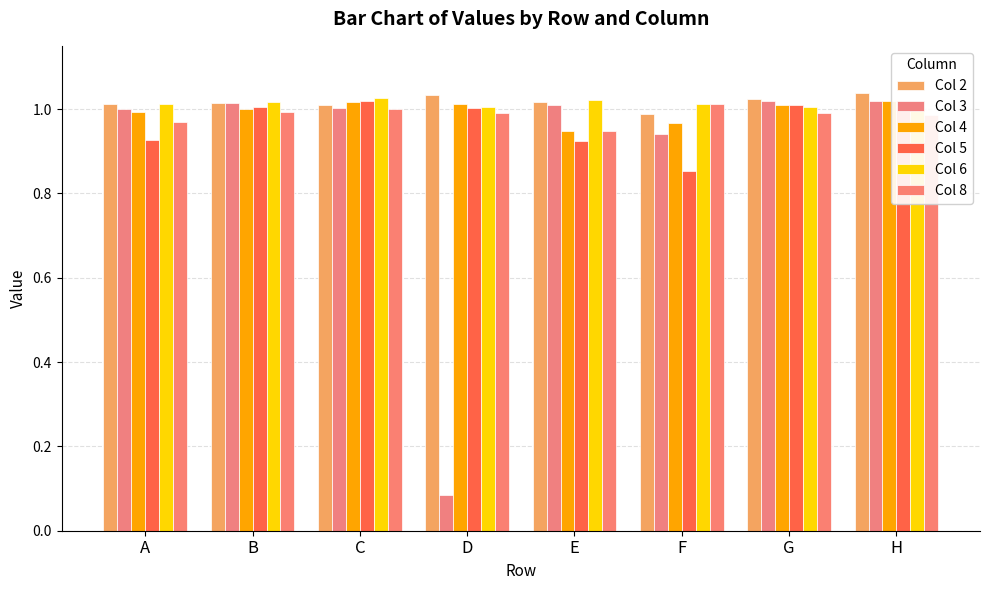

At which label is Col 6 closest to 1?

D